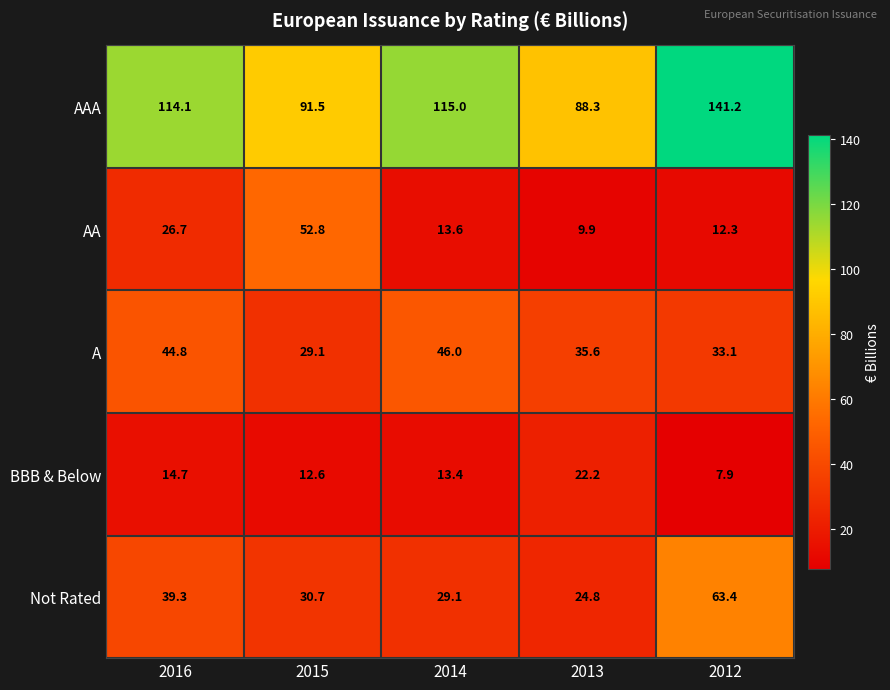

Which series changed the most between 2013 and 2012?

AAA